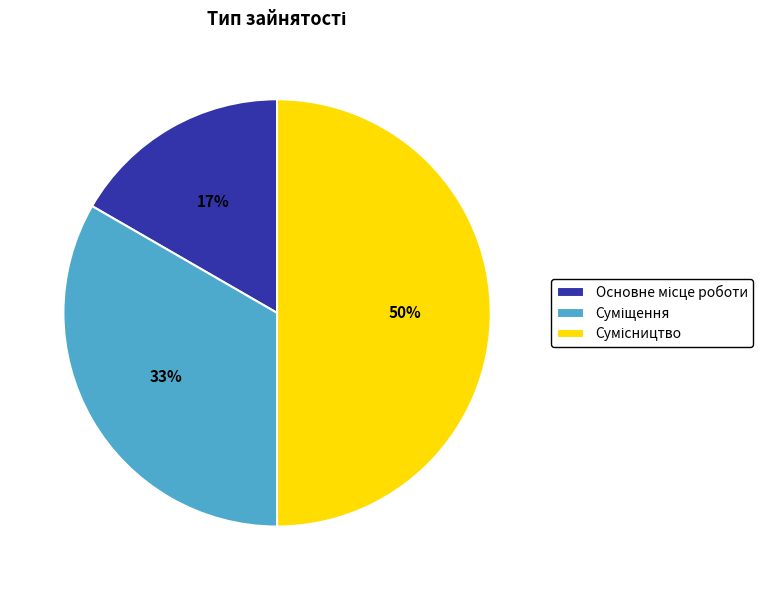

To the nearest percent, what is the difference between the largest and smallest slice percentages?

33%